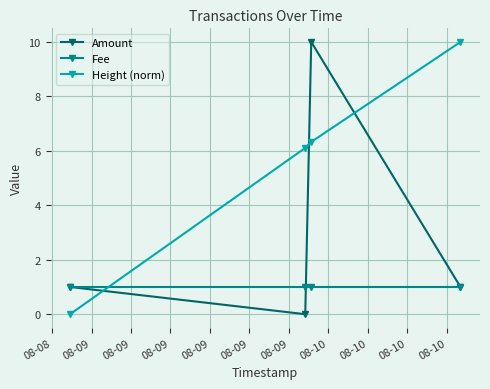

Reading left to right, transcribe all the data shown in this chart.

Amount: 1.0	0.0	10.0	1.0
Fee: 1.0	1.0	1.0	1.0
Height (norm): 0.0	6.1	6.3	10.0